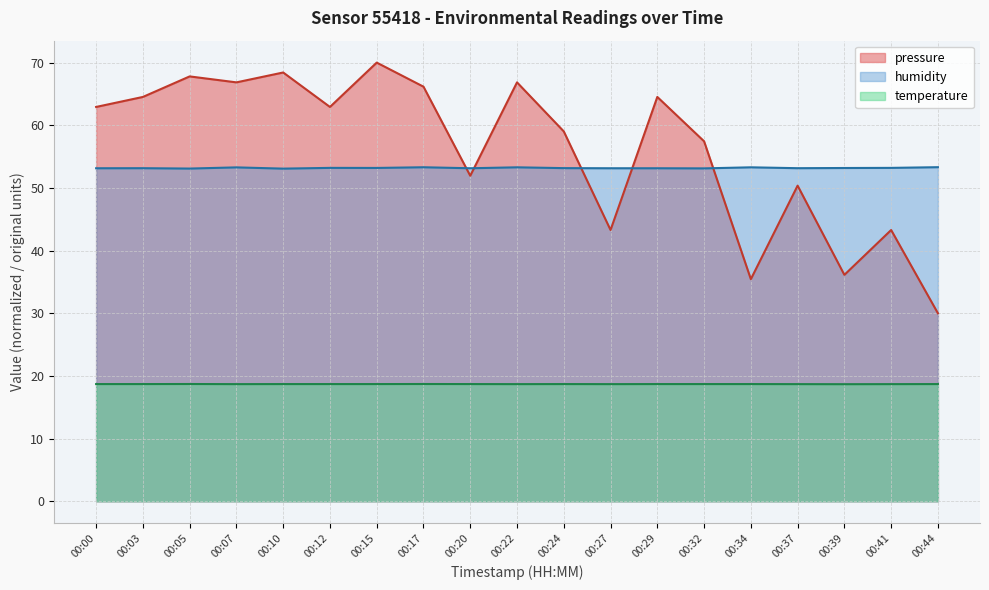

Reading left to right, extract all data points from this chart.

pressure: 00:00=62.9	00:03=64.5	00:05=67.8	00:07=66.8	00:10=68.4	00:12=62.9	00:15=70.0	00:17=66.2	00:20=51.9	00:22=66.8	00:24=59.0	00:27=43.3	00:29=64.5	00:32=57.4	00:34=35.4	00:37=50.4	00:39=36.1	00:41=43.3	00:44=30.0
temperature: 00:00=18.7	00:03=18.7	00:05=18.7	00:07=18.7	00:10=18.7	00:12=18.7	00:15=18.7	00:17=18.7	00:20=18.7	00:22=18.7	00:24=18.7	00:27=18.7	00:29=18.7	00:32=18.7	00:34=18.7	00:37=18.7	00:39=18.7	00:41=18.7	00:44=18.7
humidity: 00:00=53.1	00:03=53.1	00:05=53.1	00:07=53.3	00:10=53.1	00:12=53.2	00:15=53.2	00:17=53.3	00:20=53.1	00:22=53.3	00:24=53.2	00:27=53.1	00:29=53.1	00:32=53.1	00:34=53.3	00:37=53.1	00:39=53.2	00:41=53.2	00:44=53.3